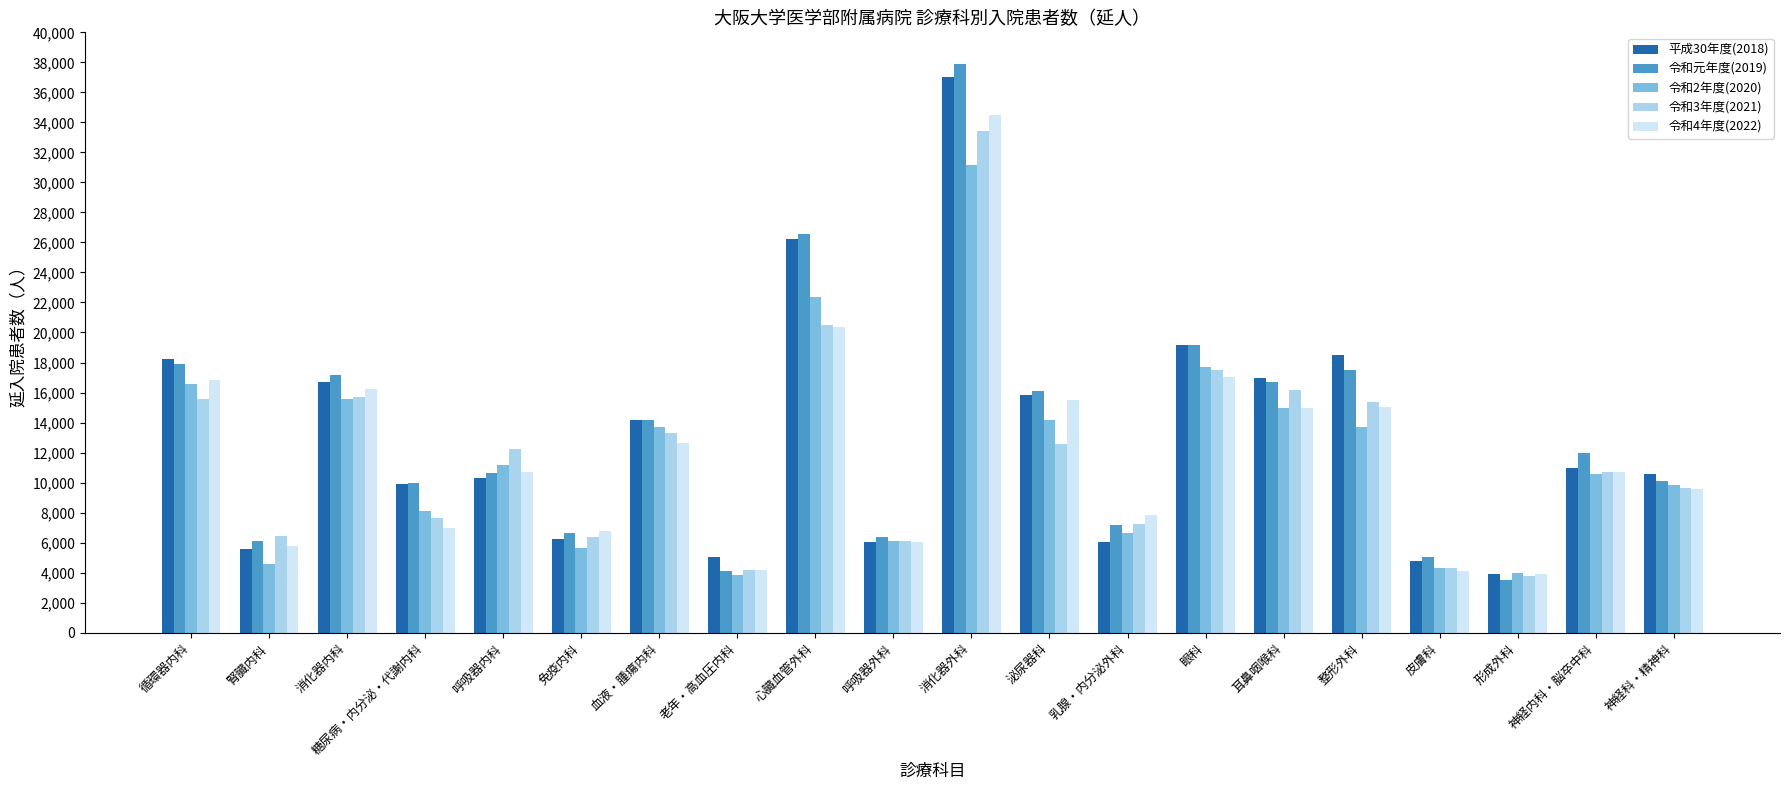

What is the spread (max minus min) of values at 心臓血管外科?

6238